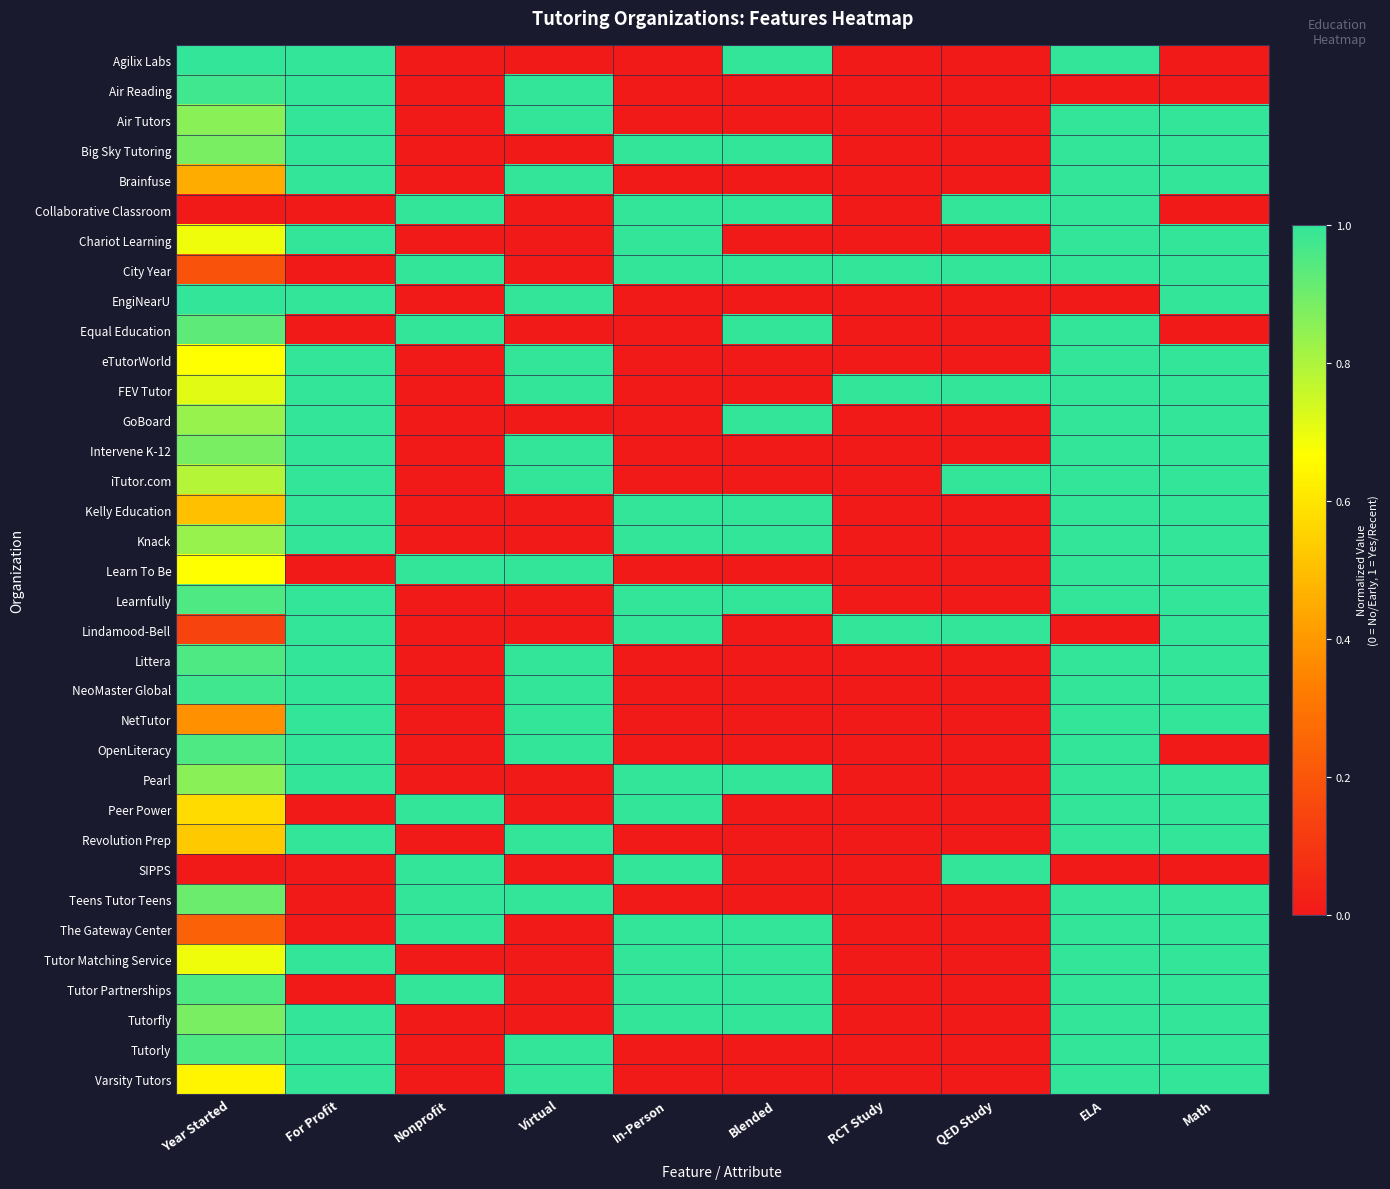

Reading right to left, what are all the values shown in this chart?

Agilix Labs: Math=0.0	ELA=1.0	QED Study=0.0	RCT Study=0.0	Blended=1.0	In-Person=0.0	Virtual=0.0	Nonprofit=0.0	For Profit=1.0	Year Started=1.0
Air Reading: Math=0.0	ELA=0.0	QED Study=0.0	RCT Study=0.0	Blended=0.0	In-Person=0.0	Virtual=1.0	Nonprofit=0.0	For Profit=1.0	Year Started=1.0
Air Tutors: Math=1.0	ELA=1.0	QED Study=0.0	RCT Study=0.0	Blended=0.0	In-Person=0.0	Virtual=1.0	Nonprofit=0.0	For Profit=1.0	Year Started=0.9
Big Sky Tutoring: Math=1.0	ELA=1.0	QED Study=0.0	RCT Study=0.0	Blended=1.0	In-Person=1.0	Virtual=0.0	Nonprofit=0.0	For Profit=1.0	Year Started=0.9
Brainfuse: Math=1.0	ELA=1.0	QED Study=0.0	RCT Study=0.0	Blended=0.0	In-Person=0.0	Virtual=1.0	Nonprofit=0.0	For Profit=1.0	Year Started=0.5
Collaborative Classroom: Math=0.0	ELA=1.0	QED Study=1.0	RCT Study=0.0	Blended=1.0	In-Person=1.0	Virtual=0.0	Nonprofit=1.0	For Profit=0.0	Year Started=0.0
Chariot Learning: Math=1.0	ELA=1.0	QED Study=0.0	RCT Study=0.0	Blended=0.0	In-Person=1.0	Virtual=0.0	Nonprofit=0.0	For Profit=1.0	Year Started=0.7
City Year: Math=1.0	ELA=1.0	QED Study=1.0	RCT Study=1.0	Blended=1.0	In-Person=1.0	Virtual=0.0	Nonprofit=1.0	For Profit=0.0	Year Started=0.2
EngiNearU: Math=1.0	ELA=0.0	QED Study=0.0	RCT Study=0.0	Blended=0.0	In-Person=0.0	Virtual=1.0	Nonprofit=0.0	For Profit=1.0	Year Started=1.0
Equal Education: Math=0.0	ELA=1.0	QED Study=0.0	RCT Study=0.0	Blended=1.0	In-Person=0.0	Virtual=0.0	Nonprofit=1.0	For Profit=0.0	Year Started=0.9
eTutorWorld: Math=1.0	ELA=1.0	QED Study=0.0	RCT Study=0.0	Blended=0.0	In-Person=0.0	Virtual=1.0	Nonprofit=0.0	For Profit=1.0	Year Started=0.7
FEV Tutor: Math=1.0	ELA=1.0	QED Study=1.0	RCT Study=1.0	Blended=0.0	In-Person=0.0	Virtual=1.0	Nonprofit=0.0	For Profit=1.0	Year Started=0.7
GoBoard: Math=1.0	ELA=1.0	QED Study=0.0	RCT Study=0.0	Blended=1.0	In-Person=0.0	Virtual=0.0	Nonprofit=0.0	For Profit=1.0	Year Started=0.8
Intervene K-12: Math=1.0	ELA=1.0	QED Study=0.0	RCT Study=0.0	Blended=0.0	In-Person=0.0	Virtual=1.0	Nonprofit=0.0	For Profit=1.0	Year Started=0.9
iTutor.com: Math=1.0	ELA=1.0	QED Study=1.0	RCT Study=0.0	Blended=0.0	In-Person=0.0	Virtual=1.0	Nonprofit=0.0	For Profit=1.0	Year Started=0.8
Kelly Education: Math=1.0	ELA=1.0	QED Study=0.0	RCT Study=0.0	Blended=1.0	In-Person=1.0	Virtual=0.0	Nonprofit=0.0	For Profit=1.0	Year Started=0.5
Knack: Math=1.0	ELA=1.0	QED Study=0.0	RCT Study=0.0	Blended=1.0	In-Person=1.0	Virtual=0.0	Nonprofit=0.0	For Profit=1.0	Year Started=0.8
Learn To Be: Math=1.0	ELA=1.0	QED Study=0.0	RCT Study=0.0	Blended=0.0	In-Person=0.0	Virtual=1.0	Nonprofit=1.0	For Profit=0.0	Year Started=0.7
Learnfully: Math=1.0	ELA=1.0	QED Study=0.0	RCT Study=0.0	Blended=1.0	In-Person=1.0	Virtual=0.0	Nonprofit=0.0	For Profit=1.0	Year Started=1.0
Lindamood-Bell: Math=1.0	ELA=0.0	QED Study=1.0	RCT Study=1.0	Blended=0.0	In-Person=1.0	Virtual=0.0	Nonprofit=0.0	For Profit=1.0	Year Started=0.1
Littera: Math=1.0	ELA=1.0	QED Study=0.0	RCT Study=0.0	Blended=0.0	In-Person=0.0	Virtual=1.0	Nonprofit=0.0	For Profit=1.0	Year Started=1.0
NeoMaster Global: Math=1.0	ELA=1.0	QED Study=0.0	RCT Study=0.0	Blended=0.0	In-Person=0.0	Virtual=1.0	Nonprofit=0.0	For Profit=1.0	Year Started=1.0
NetTutor: Math=1.0	ELA=1.0	QED Study=0.0	RCT Study=0.0	Blended=0.0	In-Person=0.0	Virtual=1.0	Nonprofit=0.0	For Profit=1.0	Year Started=0.4
OpenLiteracy: Math=0.0	ELA=1.0	QED Study=0.0	RCT Study=0.0	Blended=0.0	In-Person=0.0	Virtual=1.0	Nonprofit=0.0	For Profit=1.0	Year Started=1.0
Pearl: Math=1.0	ELA=1.0	QED Study=0.0	RCT Study=0.0	Blended=1.0	In-Person=1.0	Virtual=0.0	Nonprofit=0.0	For Profit=1.0	Year Started=0.9
Peer Power: Math=1.0	ELA=1.0	QED Study=0.0	RCT Study=0.0	Blended=0.0	In-Person=1.0	Virtual=0.0	Nonprofit=1.0	For Profit=0.0	Year Started=0.6
Revolution Prep: Math=1.0	ELA=1.0	QED Study=0.0	RCT Study=0.0	Blended=0.0	In-Person=0.0	Virtual=1.0	Nonprofit=0.0	For Profit=1.0	Year Started=0.5
SIPPS: Math=0.0	ELA=0.0	QED Study=1.0	RCT Study=0.0	Blended=0.0	In-Person=1.0	Virtual=0.0	Nonprofit=1.0	For Profit=0.0	Year Started=0.0
Teens Tutor Teens: Math=1.0	ELA=1.0	QED Study=0.0	RCT Study=0.0	Blended=0.0	In-Person=0.0	Virtual=1.0	Nonprofit=1.0	For Profit=0.0	Year Started=0.9
The Gateway Center: Math=1.0	ELA=1.0	QED Study=0.0	RCT Study=0.0	Blended=1.0	In-Person=1.0	Virtual=0.0	Nonprofit=1.0	For Profit=0.0	Year Started=0.2
Tutor Matching Service: Math=1.0	ELA=1.0	QED Study=0.0	RCT Study=0.0	Blended=1.0	In-Person=1.0	Virtual=0.0	Nonprofit=0.0	For Profit=1.0	Year Started=0.7
Tutor Partnerships: Math=1.0	ELA=1.0	QED Study=0.0	RCT Study=0.0	Blended=1.0	In-Person=1.0	Virtual=0.0	Nonprofit=1.0	For Profit=0.0	Year Started=1.0
Tutorfly: Math=1.0	ELA=1.0	QED Study=0.0	RCT Study=0.0	Blended=1.0	In-Person=1.0	Virtual=0.0	Nonprofit=0.0	For Profit=1.0	Year Started=0.9
Tutorly: Math=1.0	ELA=1.0	QED Study=0.0	RCT Study=0.0	Blended=0.0	In-Person=0.0	Virtual=1.0	Nonprofit=0.0	For Profit=1.0	Year Started=1.0
Varsity Tutors: Math=1.0	ELA=1.0	QED Study=0.0	RCT Study=0.0	Blended=0.0	In-Person=0.0	Virtual=1.0	Nonprofit=0.0	For Profit=1.0	Year Started=0.6